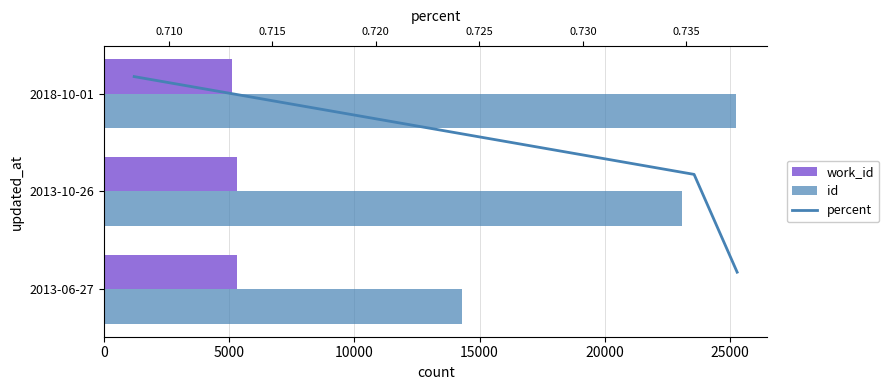

Rank the series by their maximum value, from lowest to highest.

percent, work_id, id